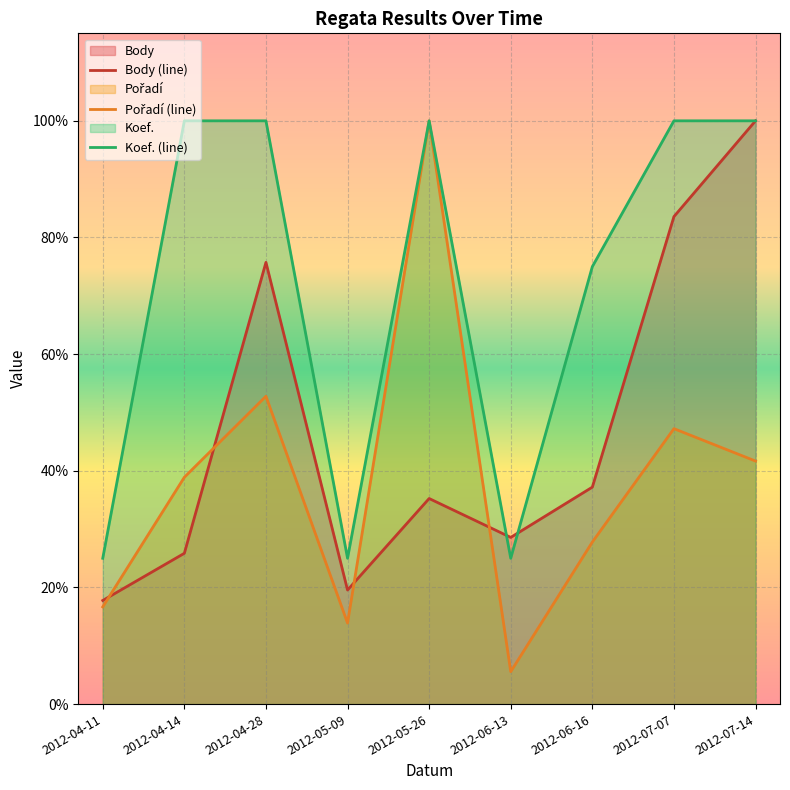

What is the minimum value shown in the chart?

0.1